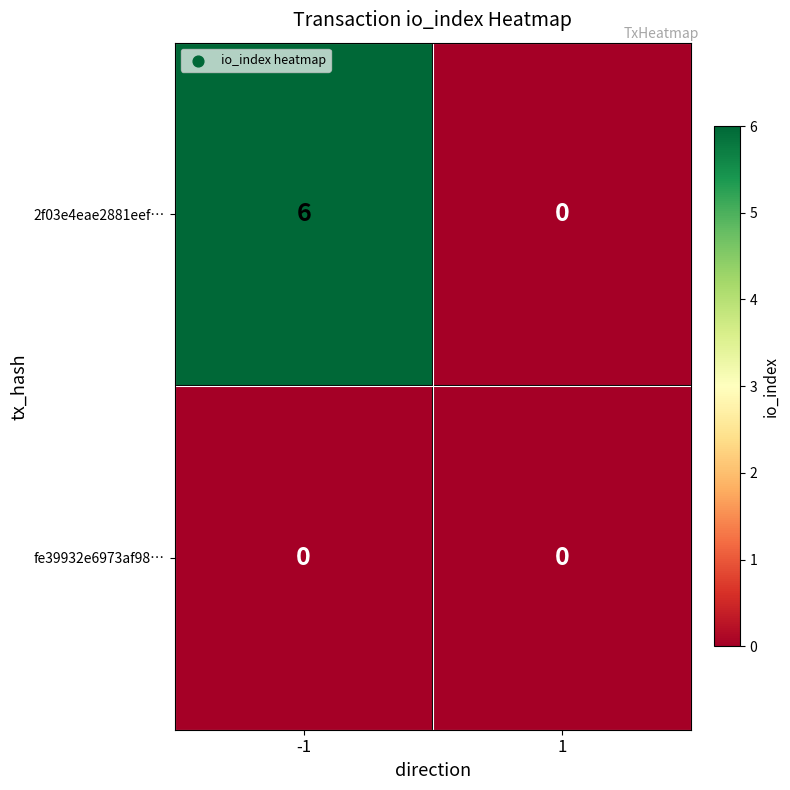

The value of fe39932e6973af98… at 1 is 0. True or false?

True